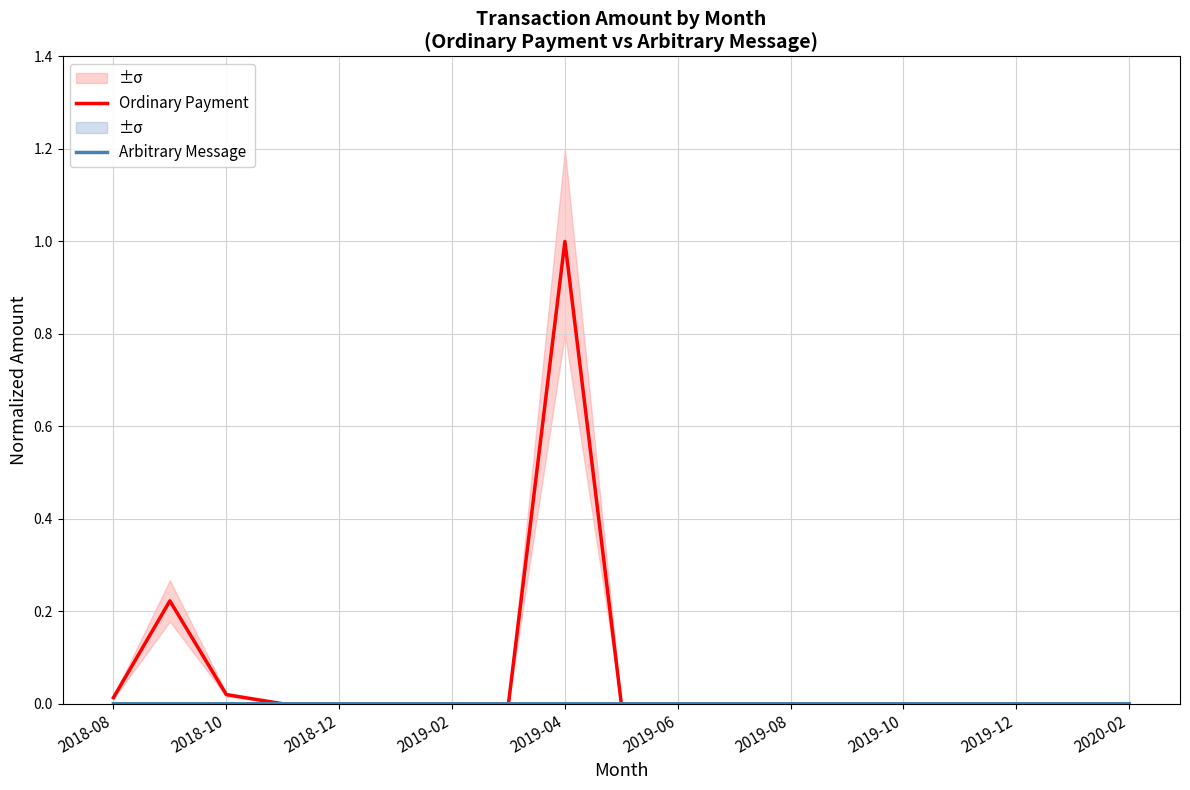

The Ordinary Payment series shows 0.0 at 2018-12. True or false?

True